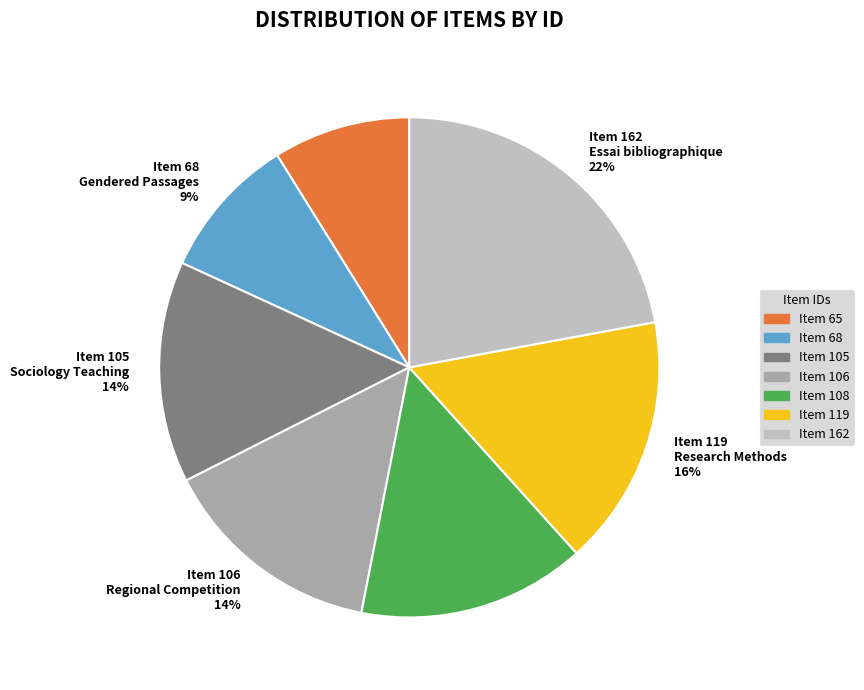

To the nearest percent, what is the difference between the Item 108 Kinship & Migration 15% and Item 162 Essai bibliographique 22% slice percentages?

7%